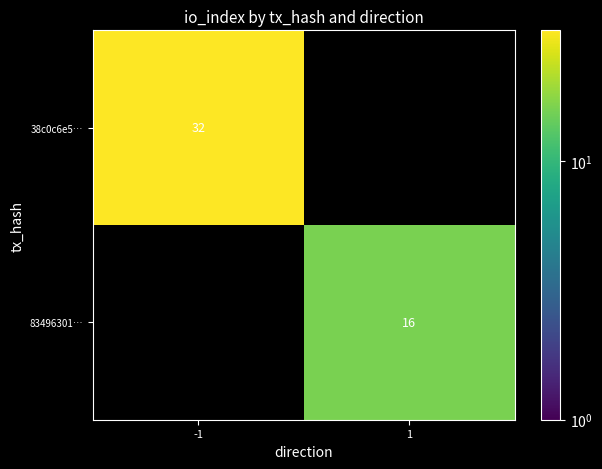

Is it true that 38c0c6e5… equals 9 at -1?

False